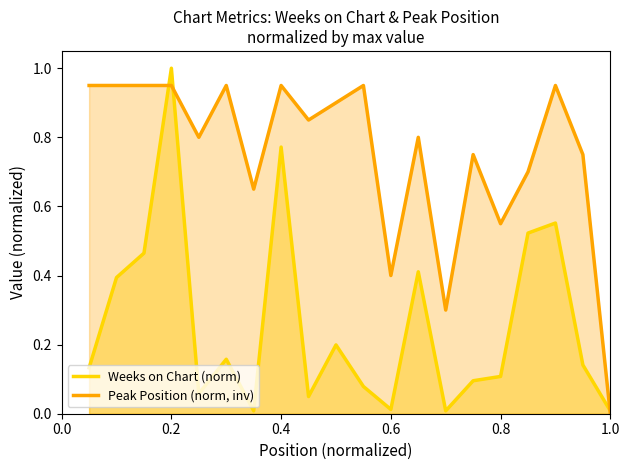

Does the chart have visible grid lines?

No